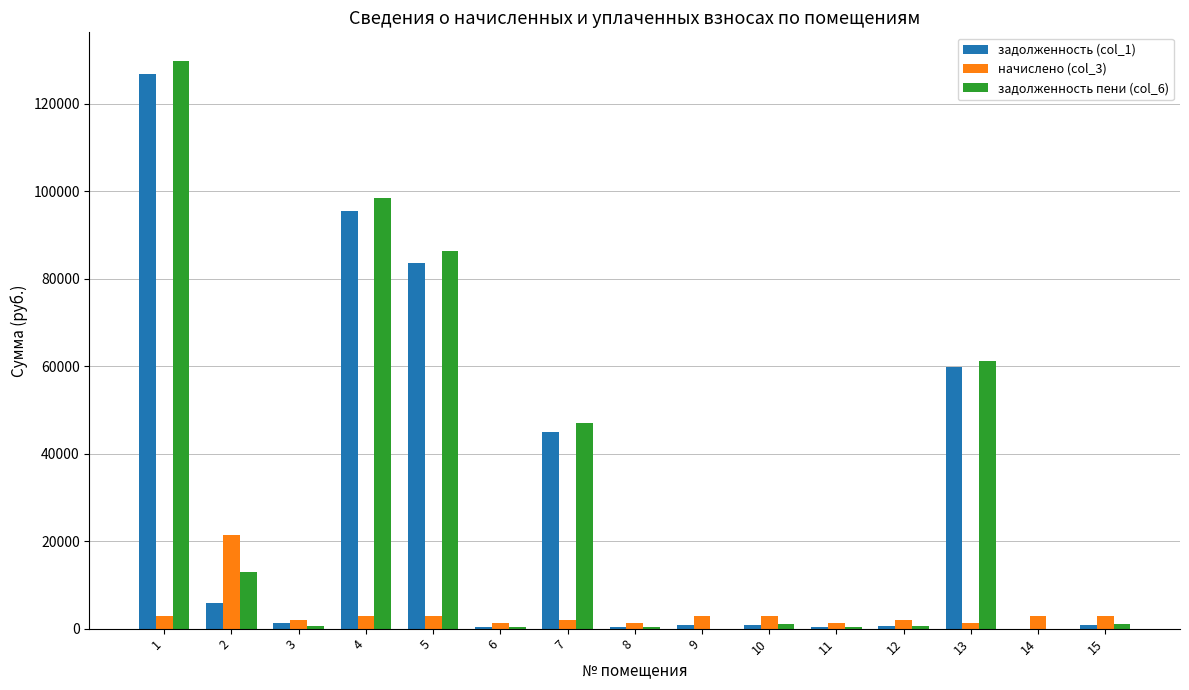

What is the difference between the начислено (col_3) values at 5 and 3?

811.2